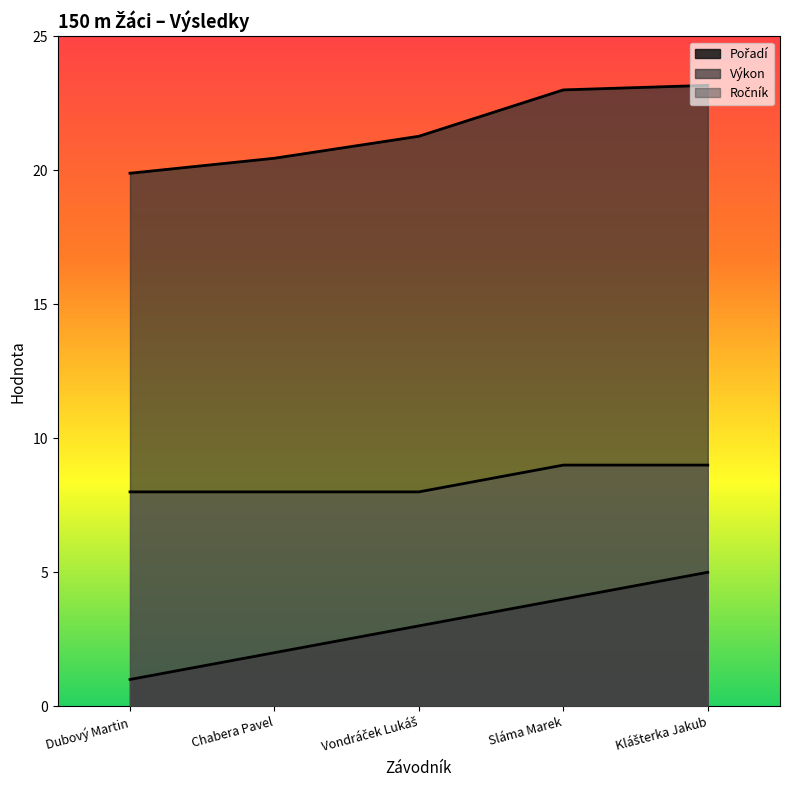

What position from the right is Sláma Marek?

2